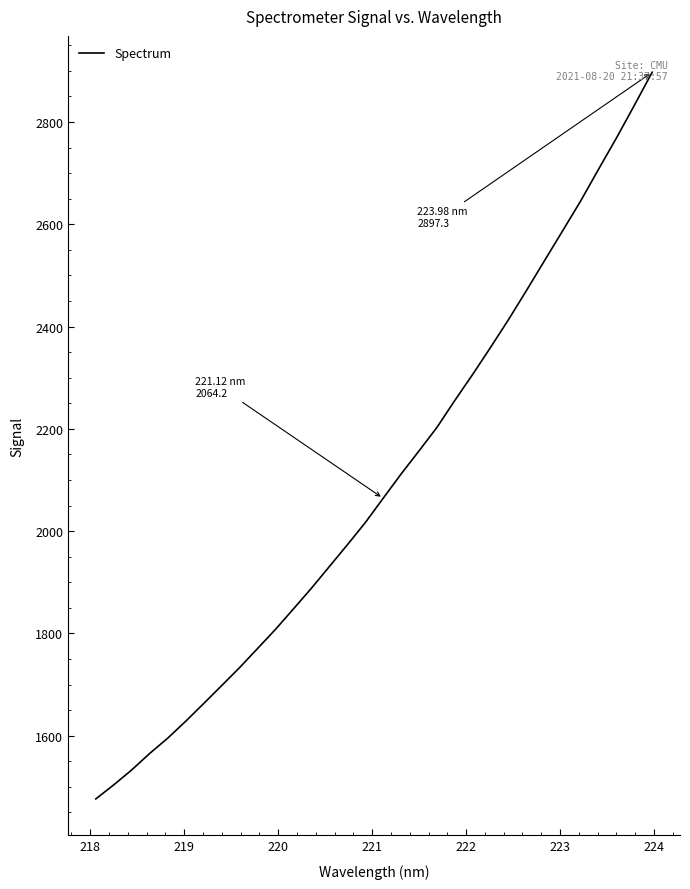

What is the smallest value displayed?

1476.4